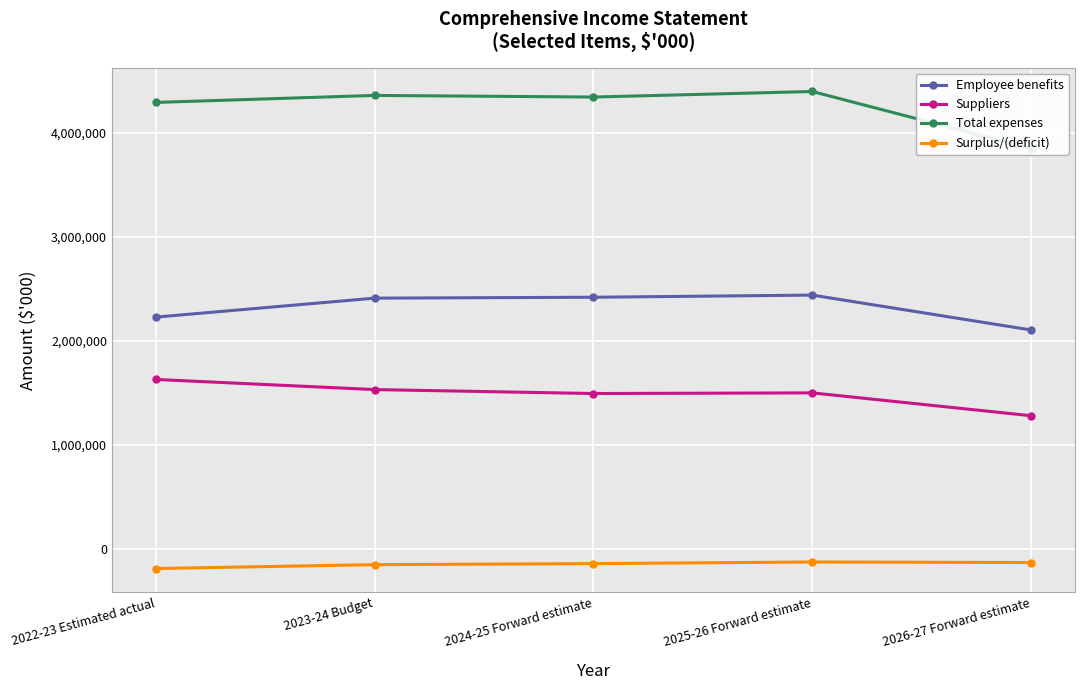

What is the label of the 1st point from the left?

2022-23 Estimated actual